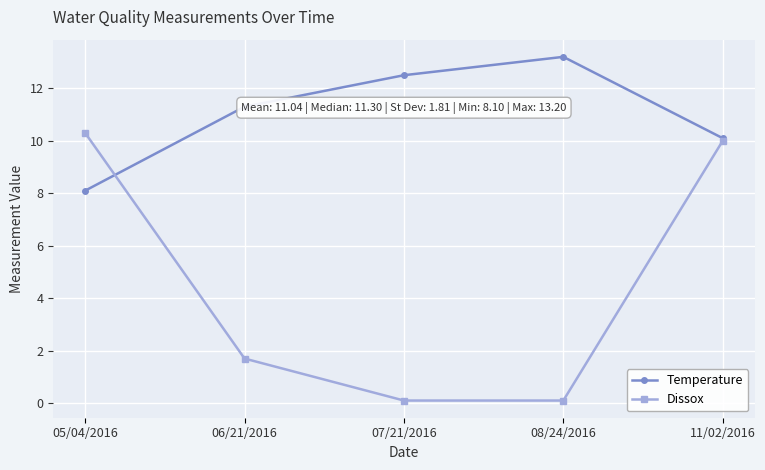

Reading left to right, transcribe all the data shown in this chart.

Temperature: 8.1	11.3	12.5	13.2	10.1
Dissox: 10.3	1.7	0.1	0.1	10.0